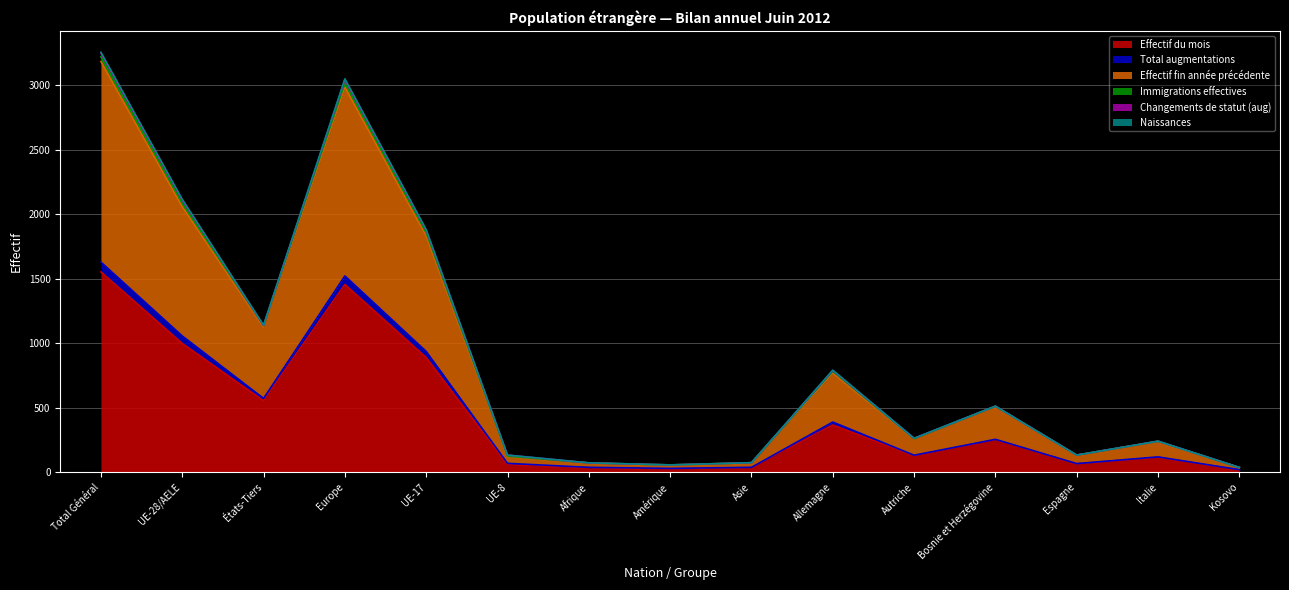

True or false: Effectif du mois and Immigrations effectives intersect in this chart.

False